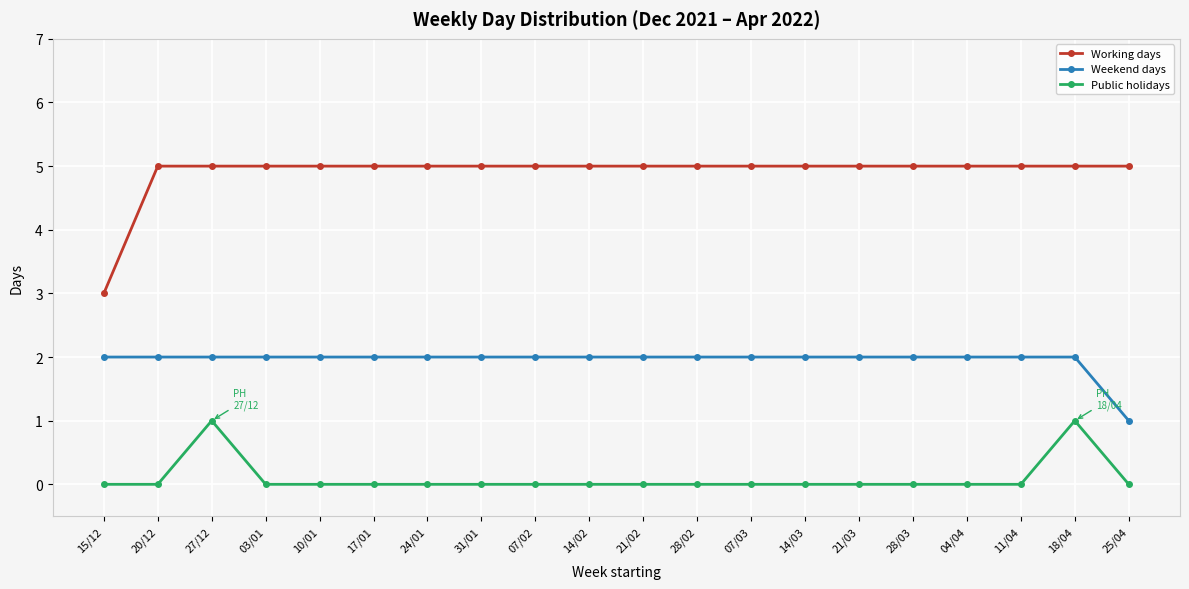

True or false: Weekend days and Public holidays cross at least once.

False